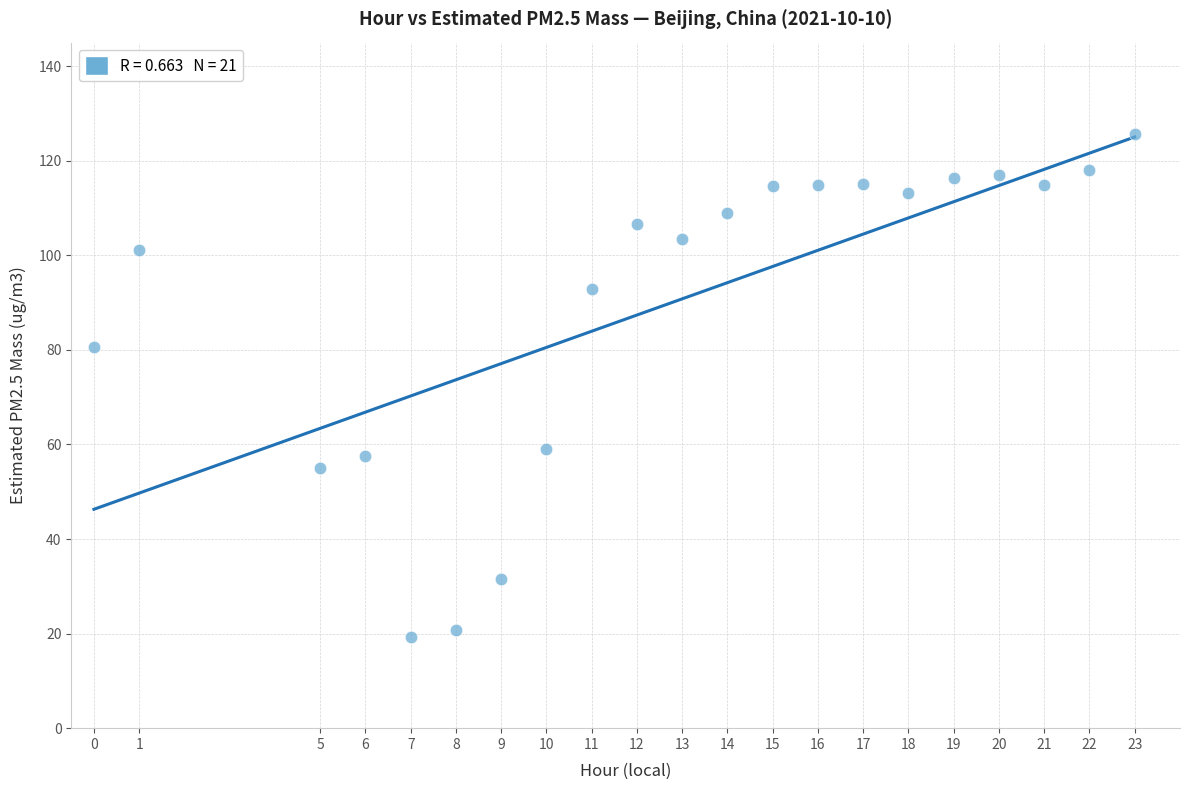

What is the range of X values (max minus min)?

23.0